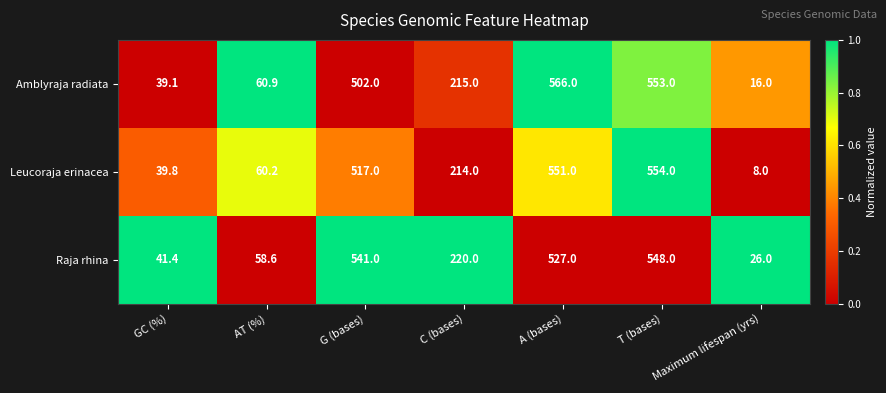

Is it true that Amblyraja radiata equals 107.3 at AT (%)?

False